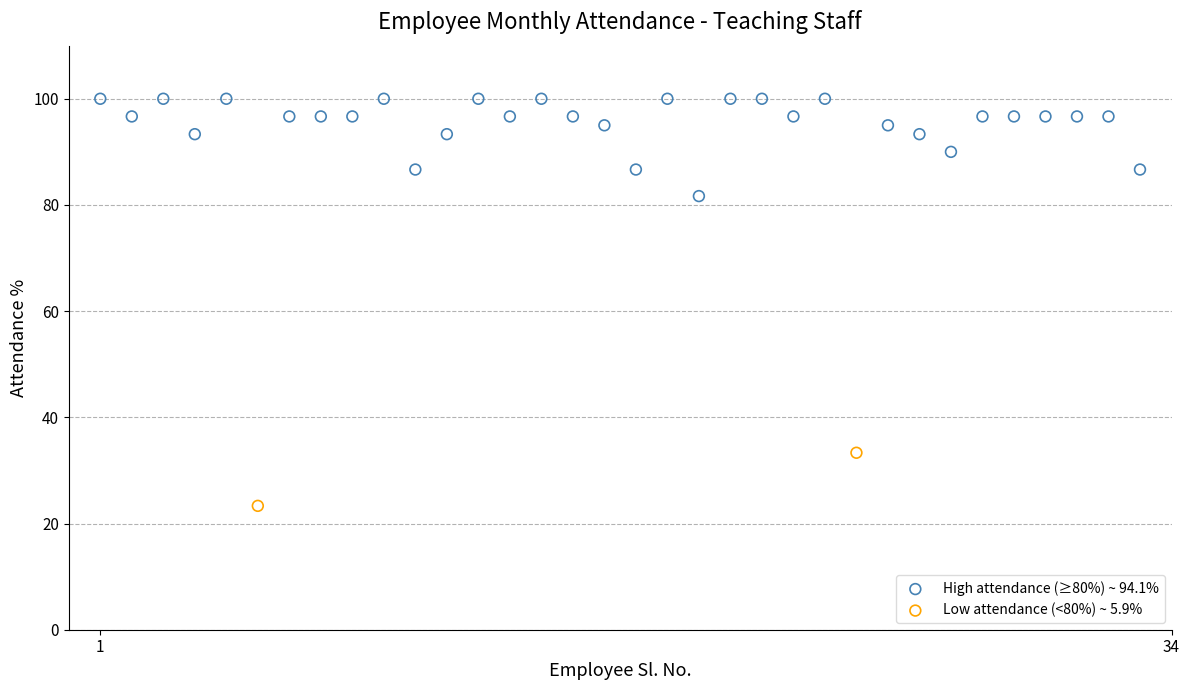

Which series contains the lowest Y value?

Low attendance (<80%) ~ 5.9%